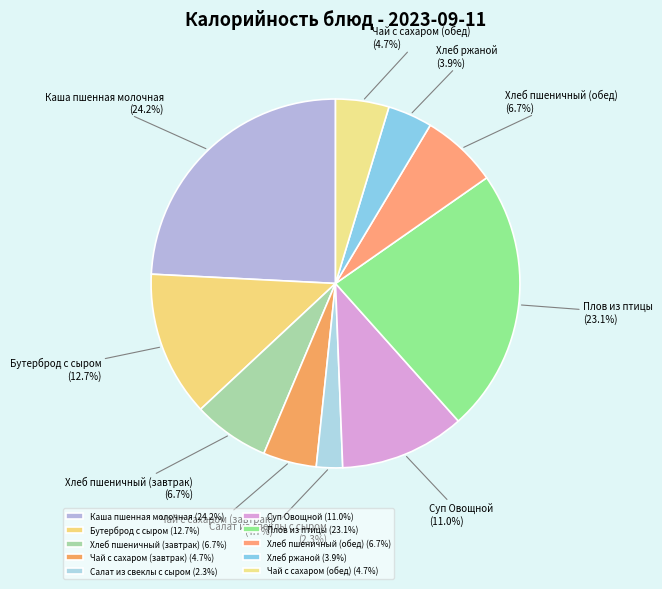

Between Каша пшенная молочная and Чай с сахаром (завтрак), which is larger?

Каша пшенная молочная